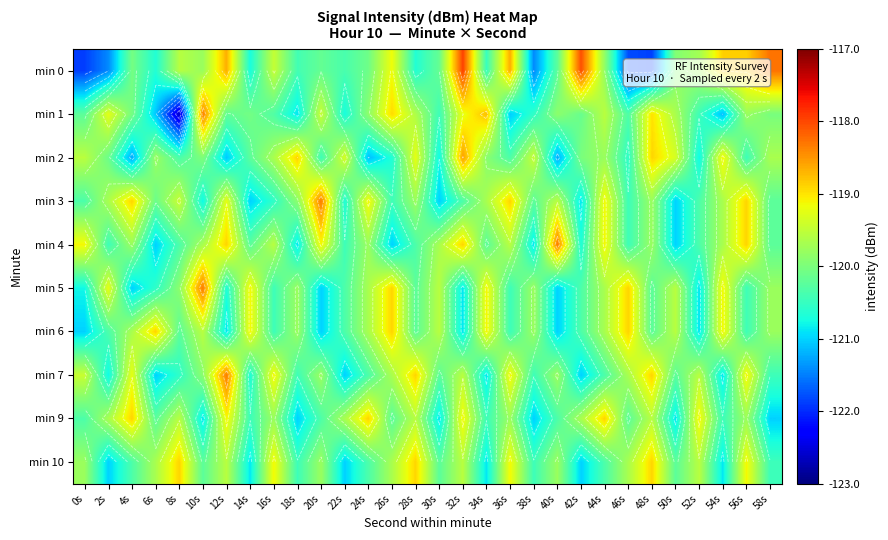

At which label does min 1 first exceed -120?

2s